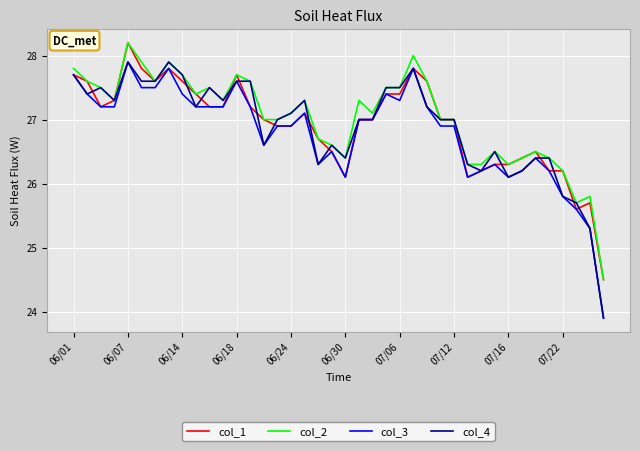

What is the difference between the maximum and minimum values in the col_2 series?

3.7